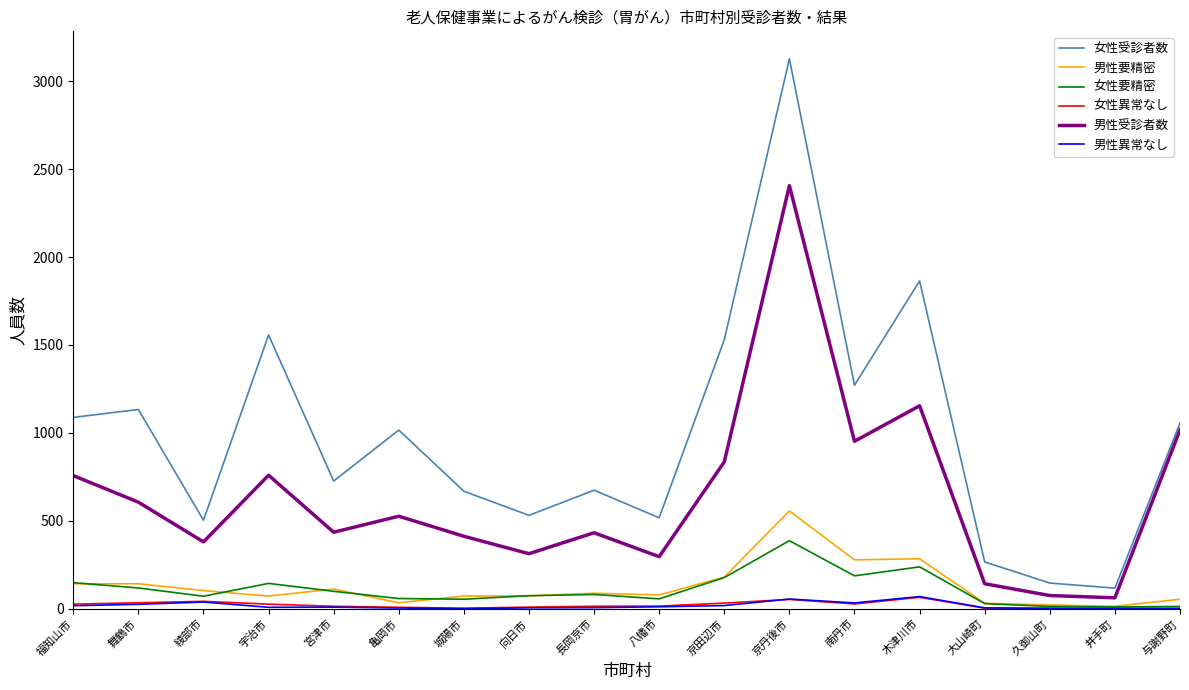

Which series changed the most between 向日市 and 京田辺市?

女性受診者数